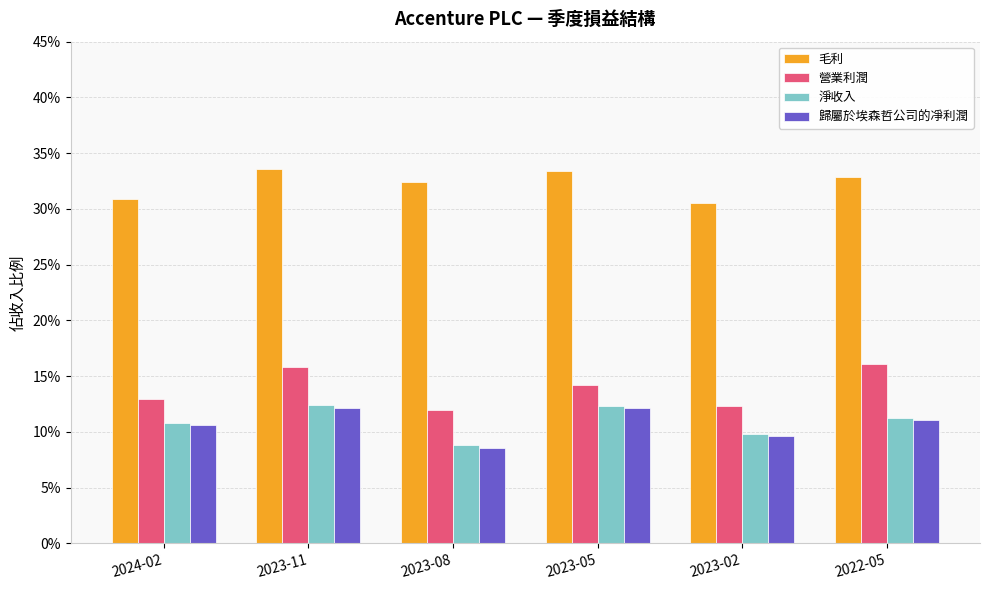

Does the chart contain stacked bars?

No